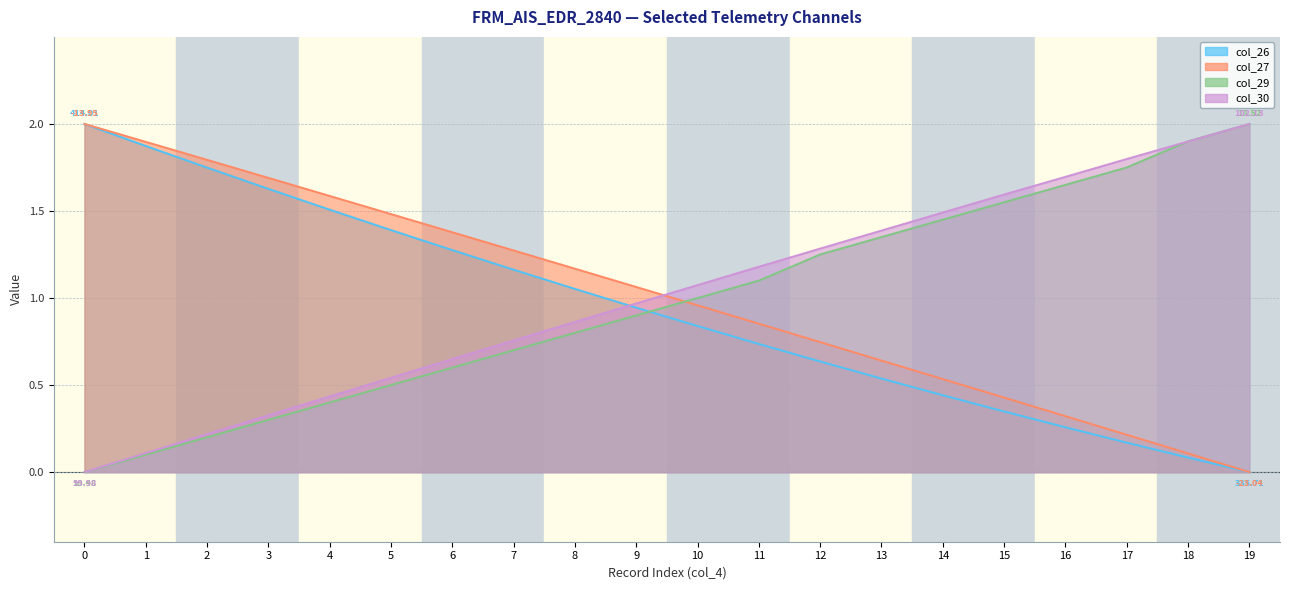

Which has a higher value, 15 or 5?

5